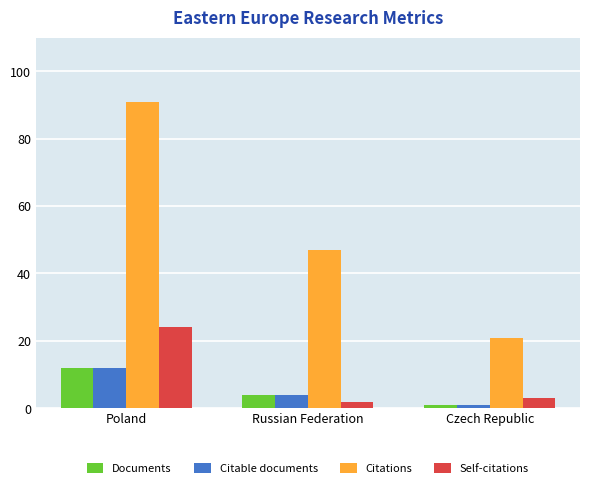

Rank the categories by Citable documents value from highest to lowest.

Poland, Russian Federation, Czech Republic